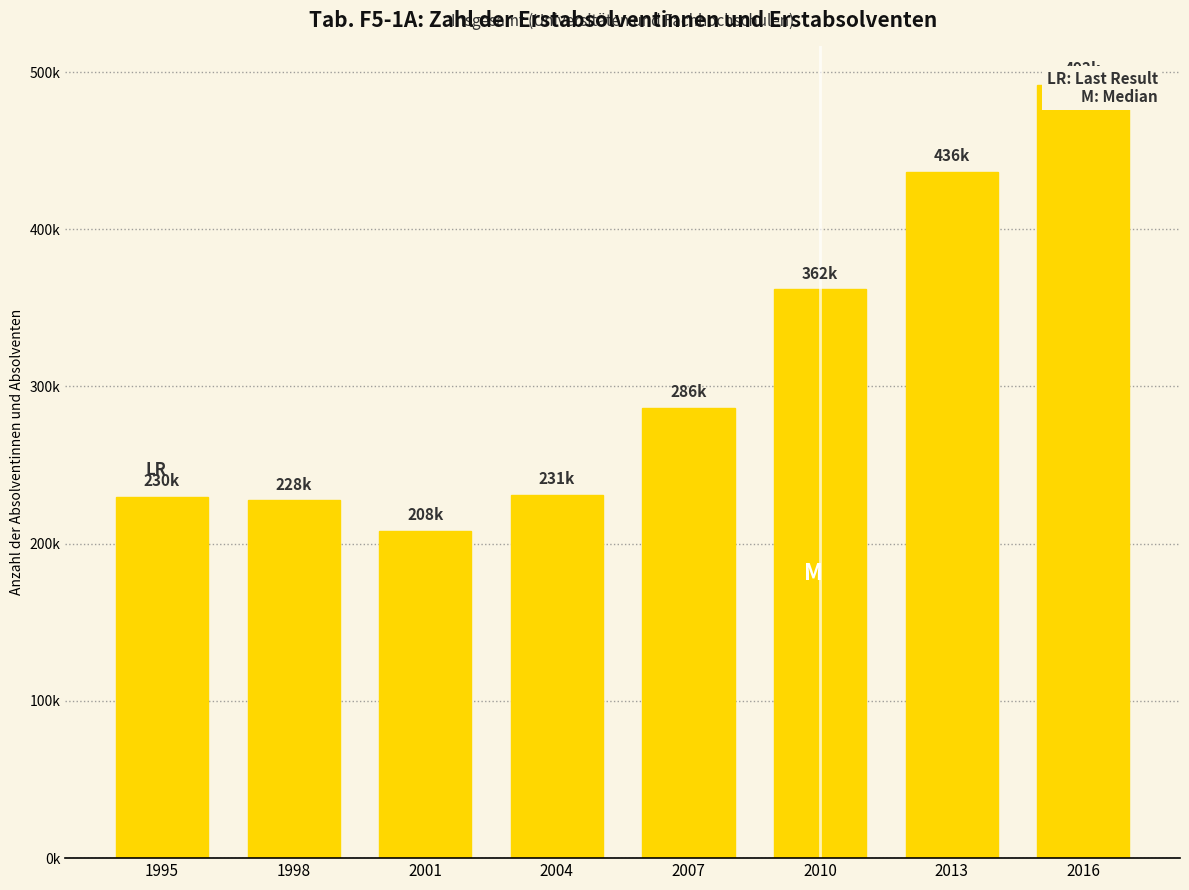

What is the difference between the maximum and second lowest values?

264153